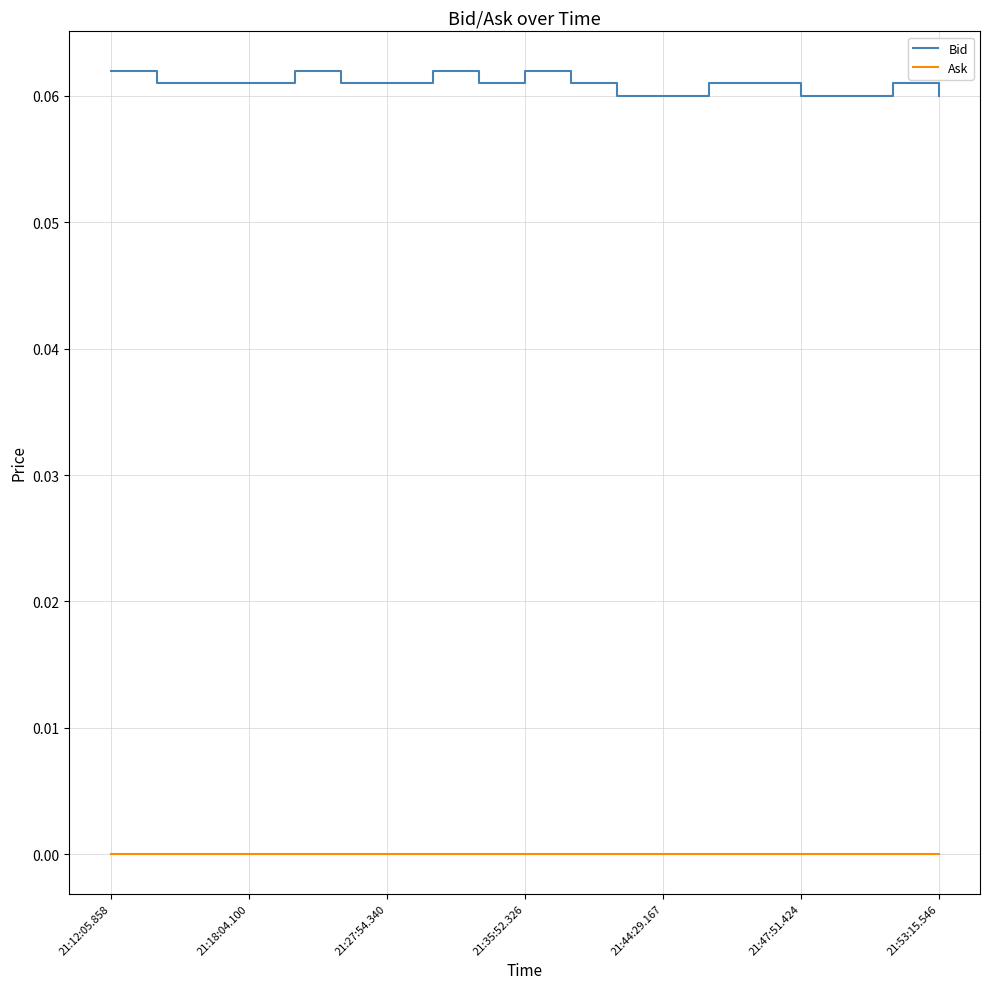

Which series has the largest range (max minus min)?

Bid